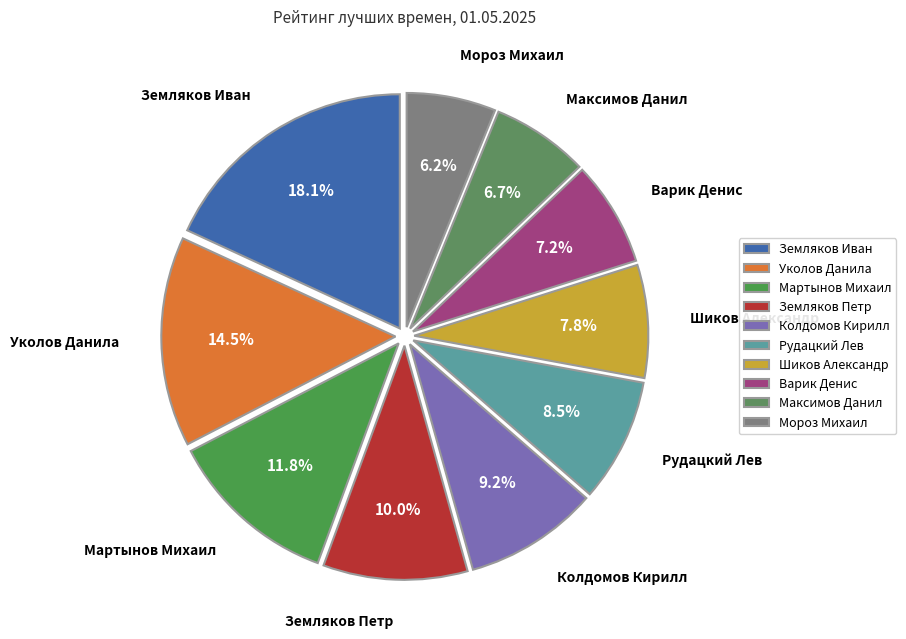

Does any single category account for the majority?

No